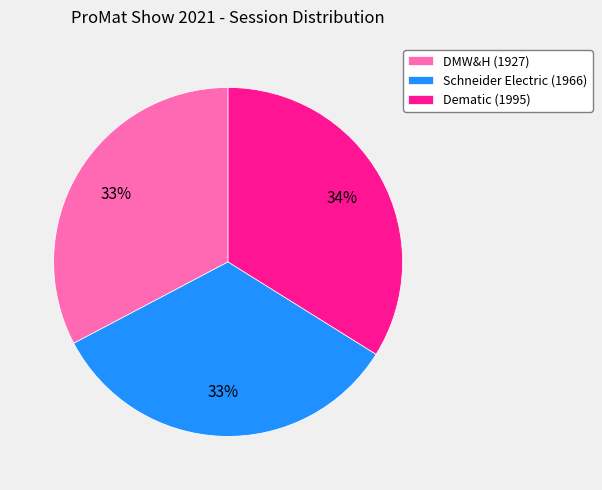

Does Schneider Electric (1966) represent more than half of the total?

No